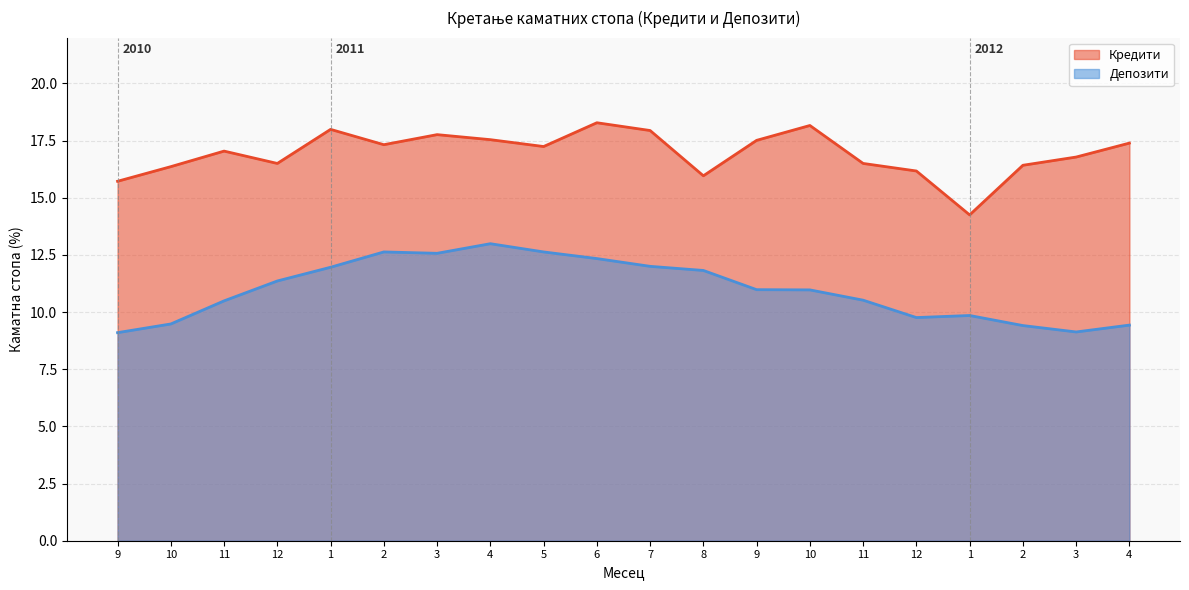

Count the number of data series in this chart.

2